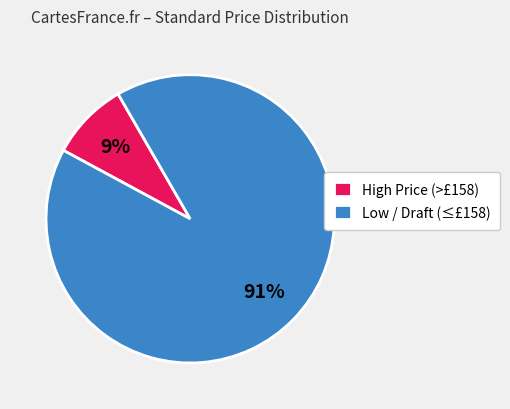

What is the largest slice in the pie chart?

Low / Draft (≤£158)